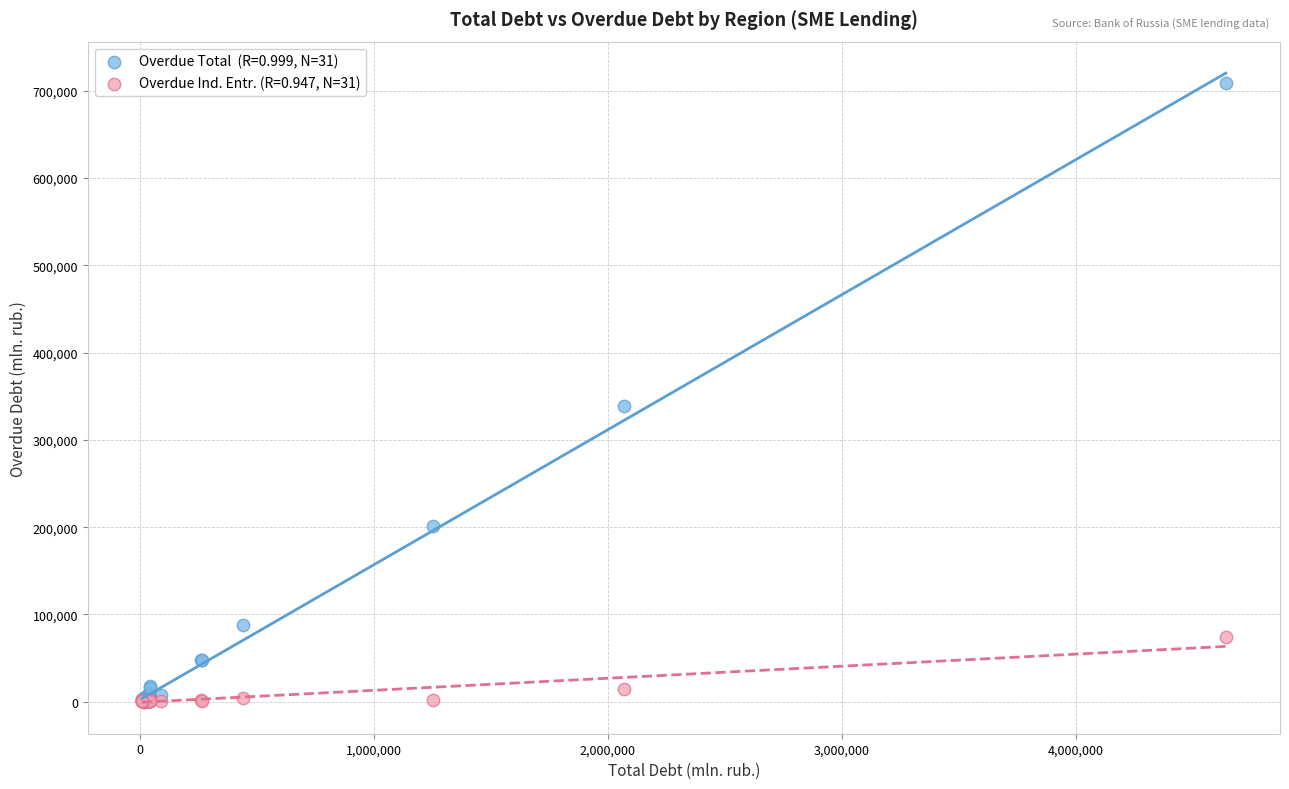

Across all series, what Y value is closest to 354706?

339260